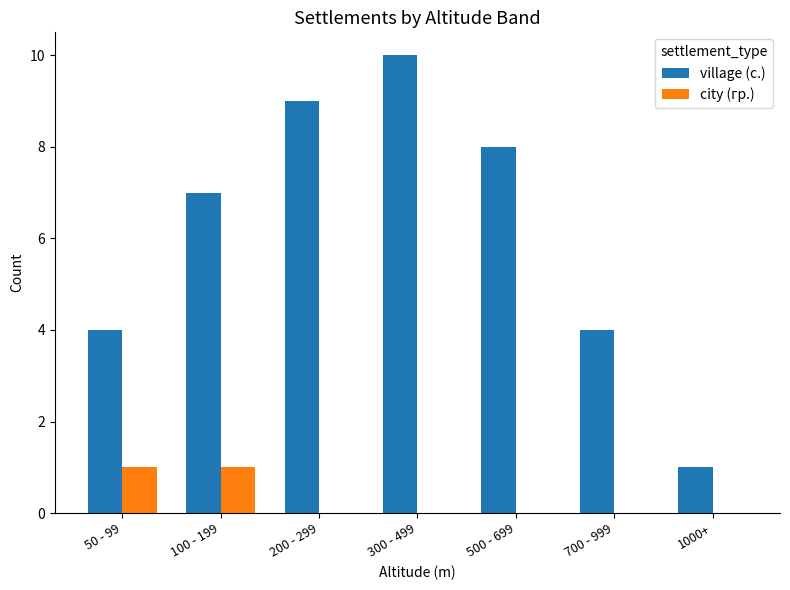

What is the total value across all series at 100 - 199?

8